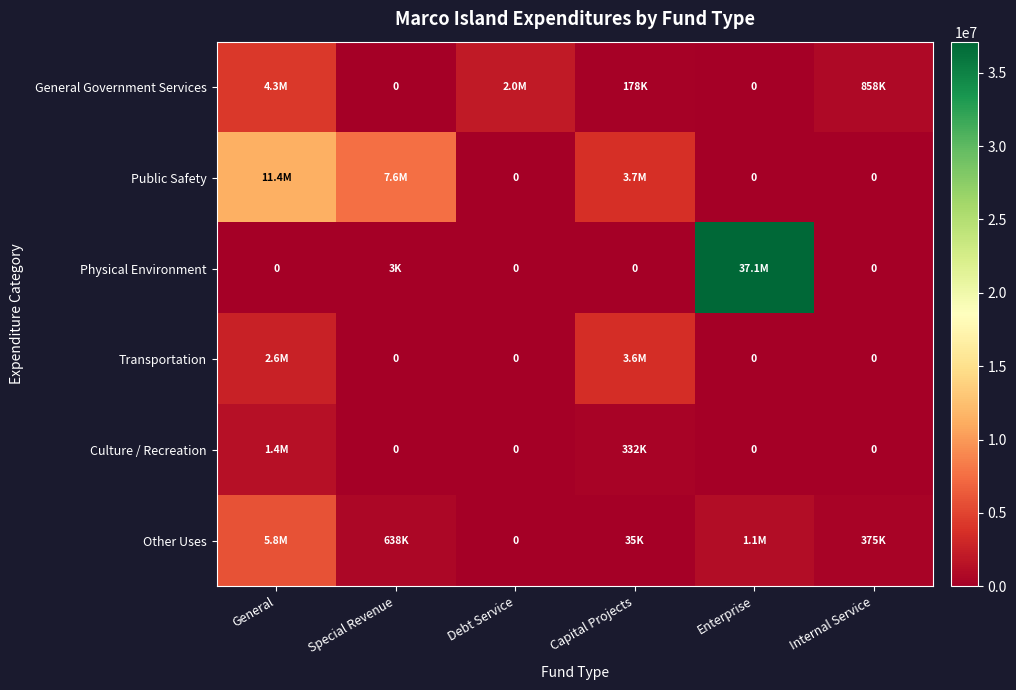

What is the total value across all series at Special Revenue?

8260289